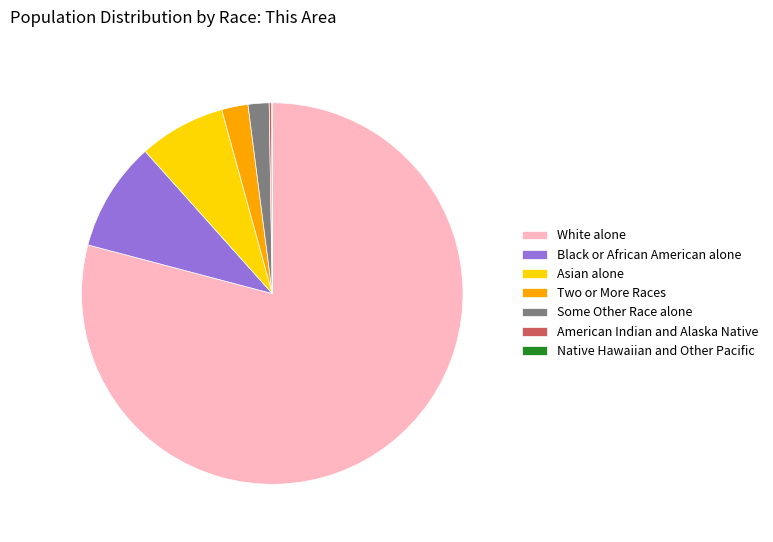

Is it true that Two or More Races is 2% of the pie?

True